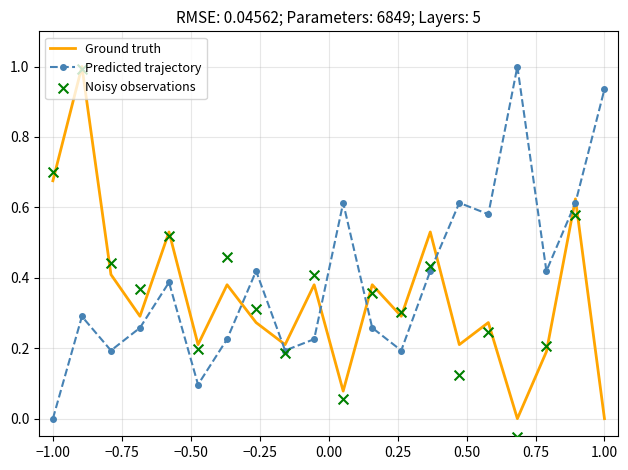

What are all the series names shown in the legend?

Ground truth, Predicted trajectory, Noisy observations